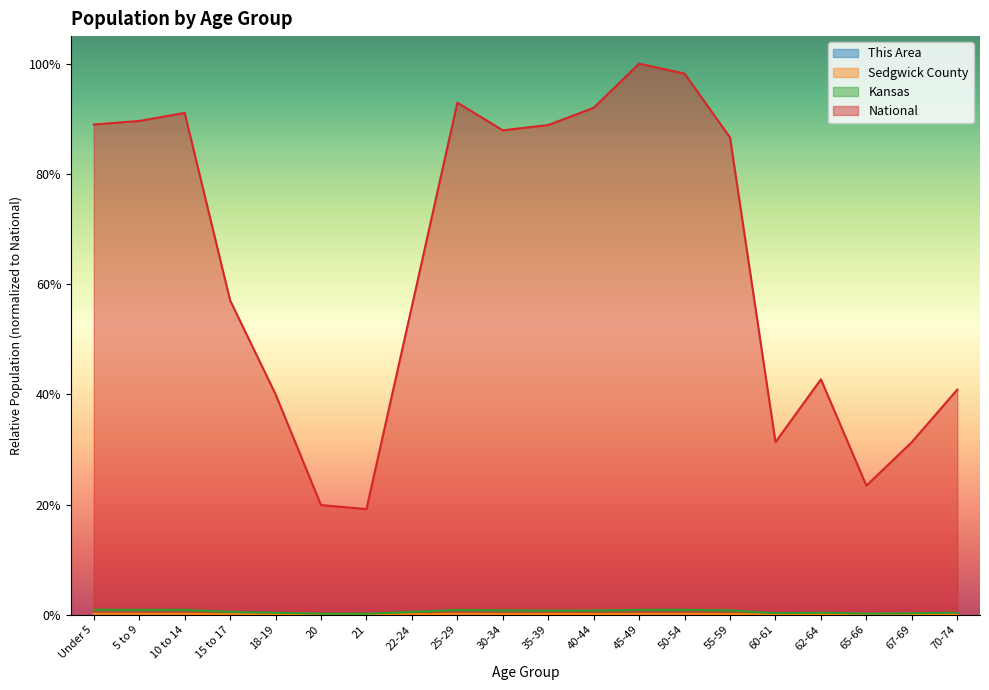

Does the chart display data point markers on the line(s)?

No